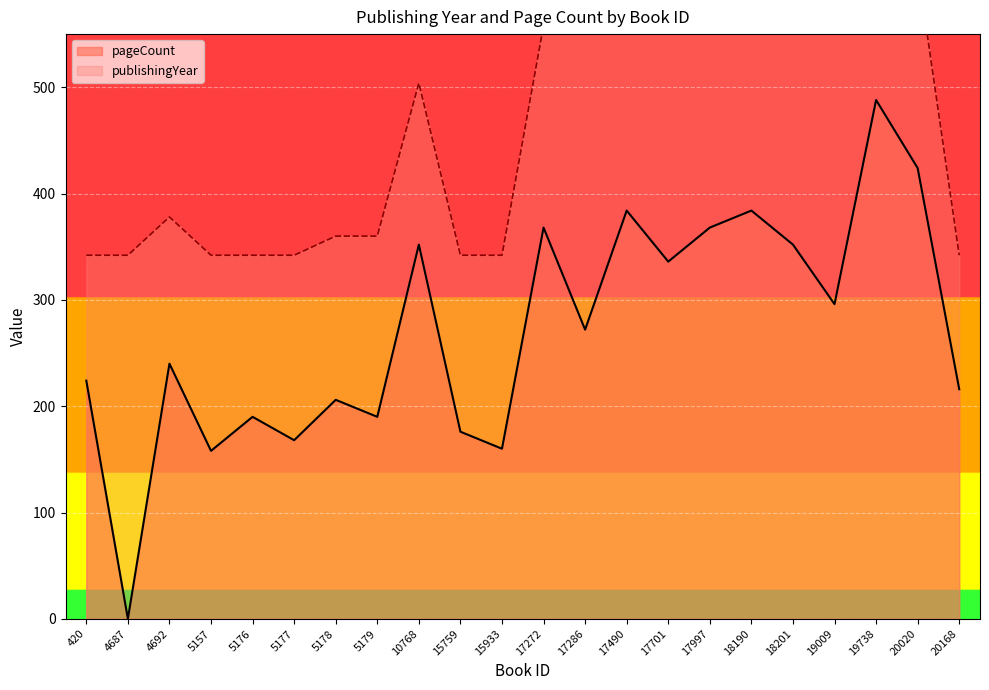

What is the value of the pageCount point at the 9th from the left?

352